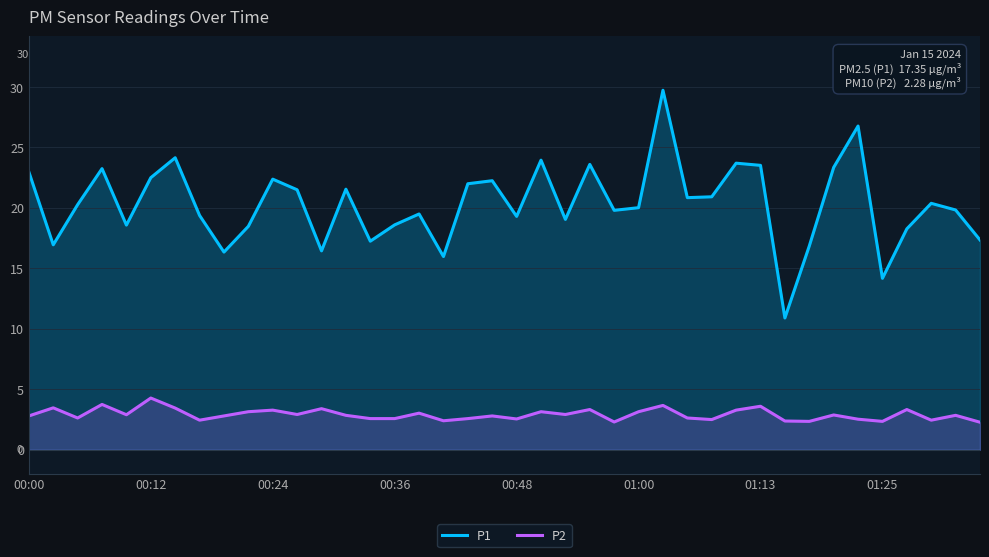

True or false: P2 and P1 cross at least once.

False